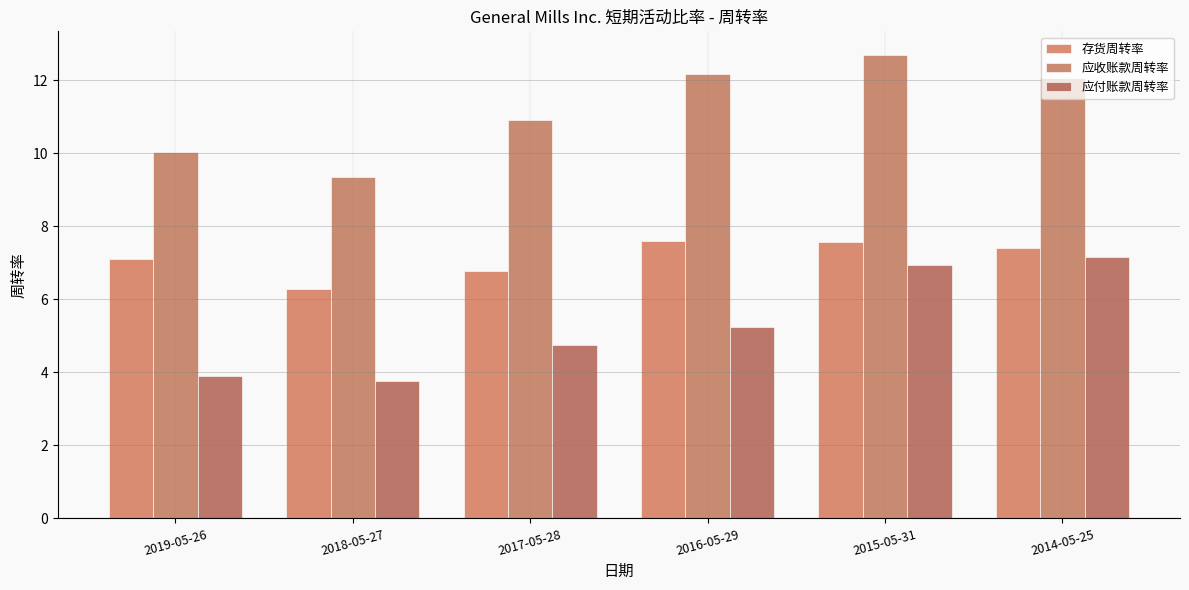

At 2016-05-29, list the series in order from largest to smallest.

应收账款周转率, 存货周转率, 应付账款周转率